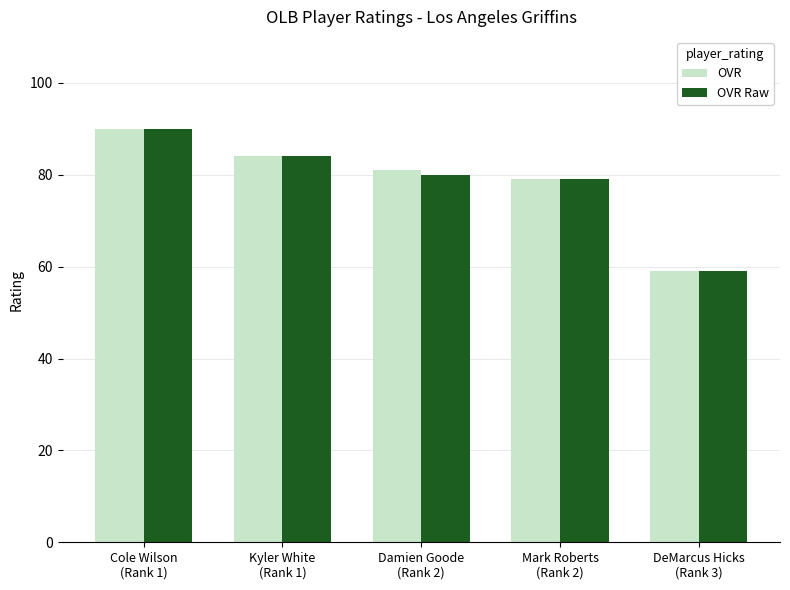

What position from the left is Mark Roberts
(Rank 2)?

4